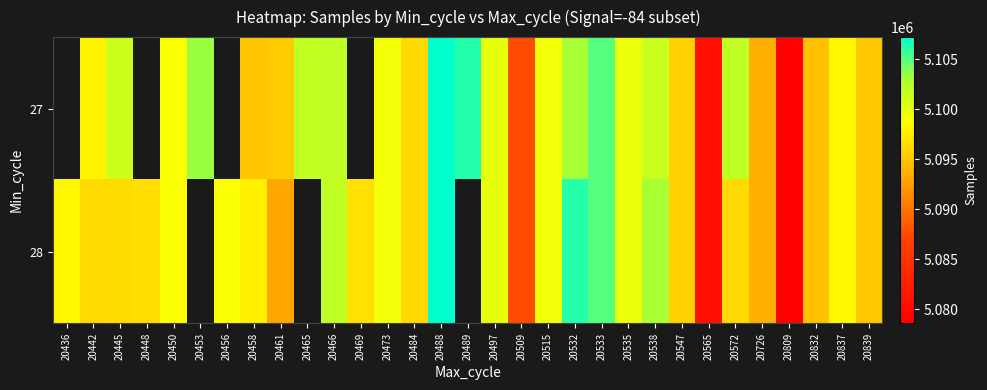

Is the value of 28 at 20497 greater than the value of 27 at 20837?

Yes